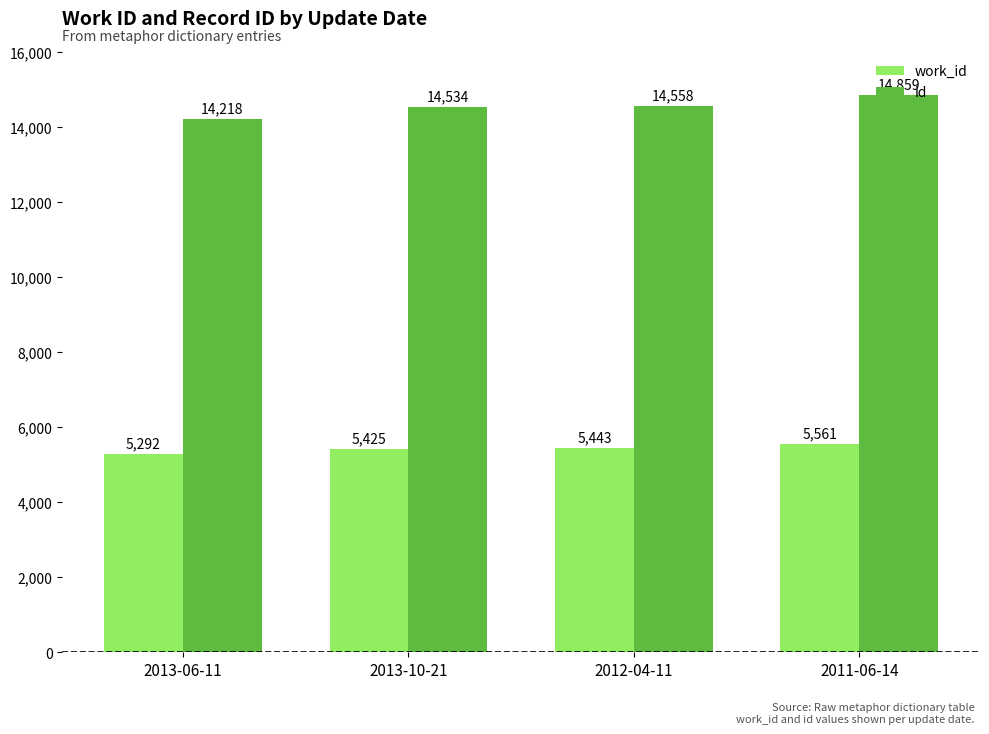

What is the difference between the highest and lowest values at 2011-06-14?

9298